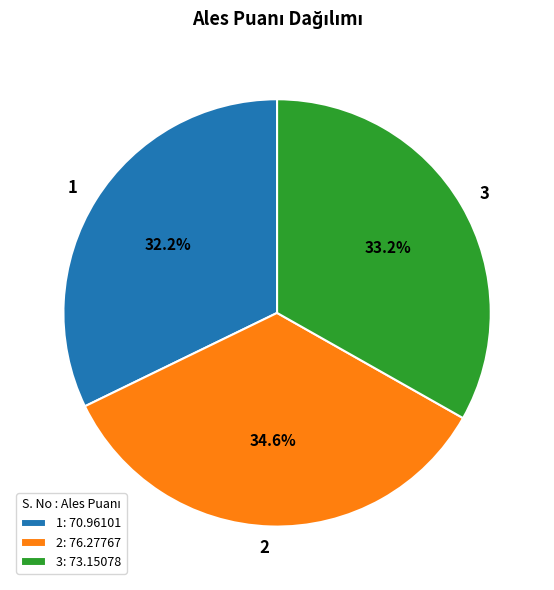

Is the sum of 1 and 3 greater than half?

Yes